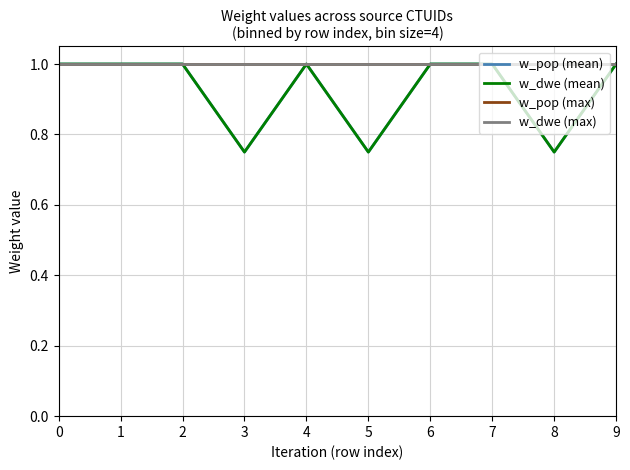

At how many categories does at least one series exceed 0?

10